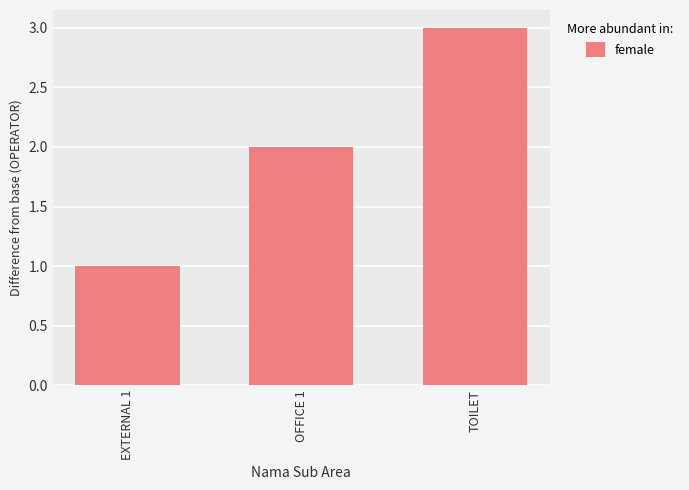

Count the values in the range 1 to 3.

3